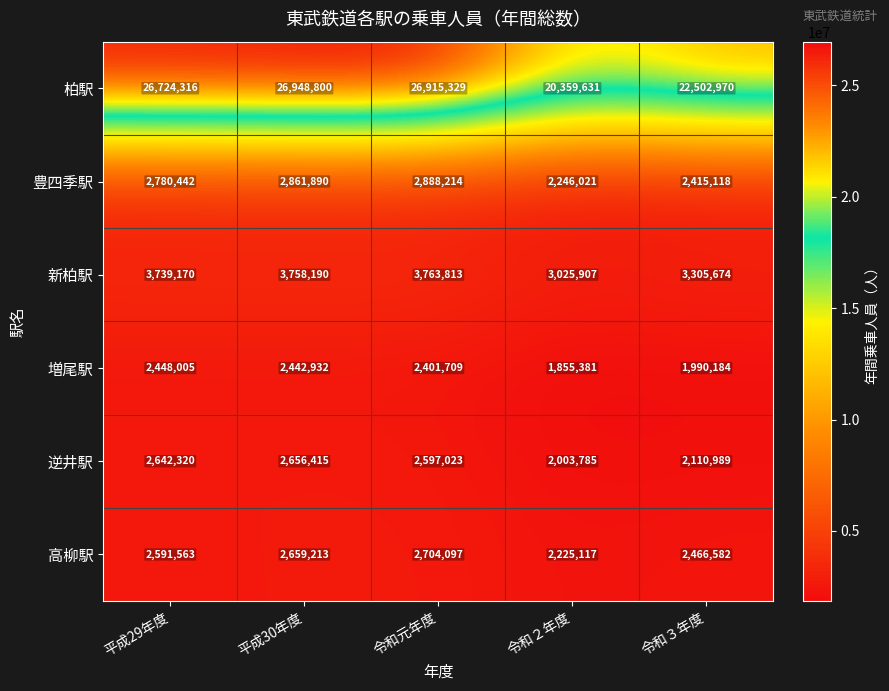

The value of 逆井駅 at 令和２年度 is 2003785. True or false?

True